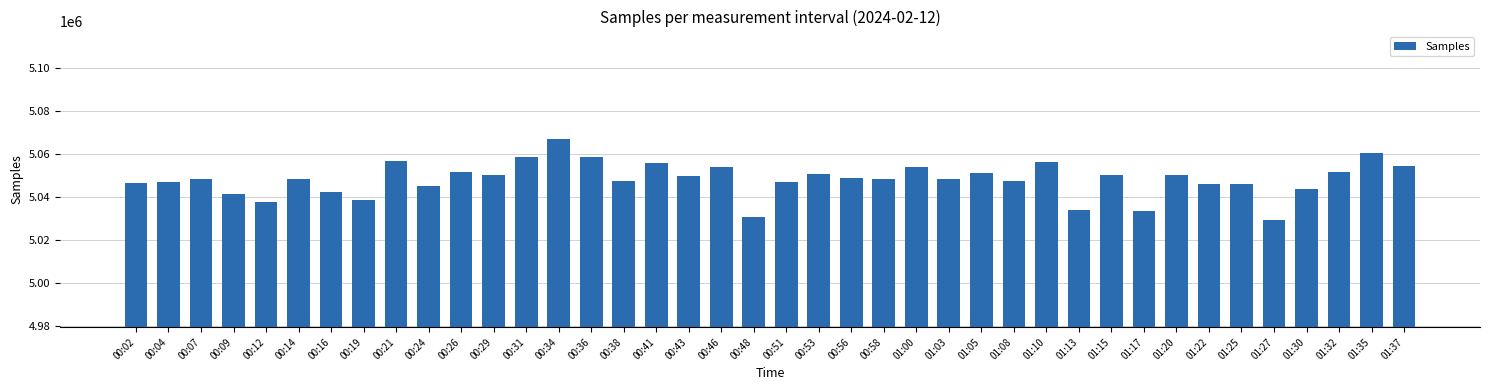

What is the value of the 12th bar from the left?

5050226